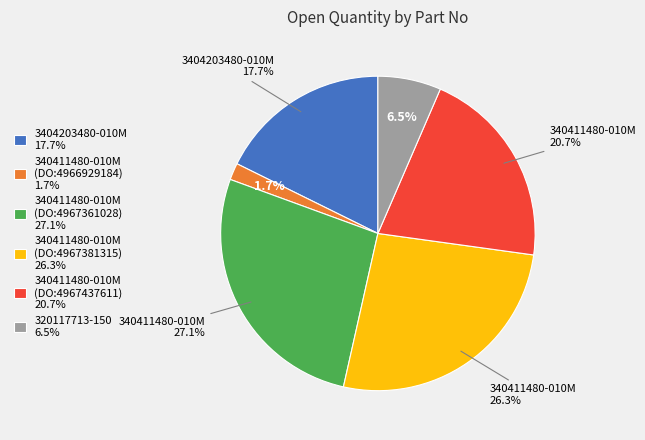

Does 340411480-010M (DO:4967381315) account for over 50% of the chart?

No